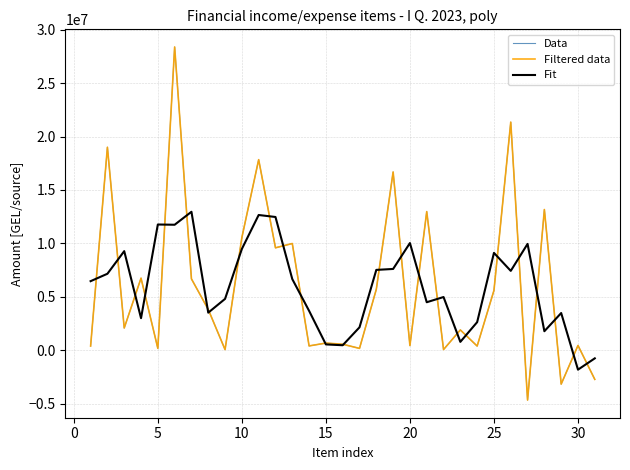

What is the sum of all Fit values?

186002570.5